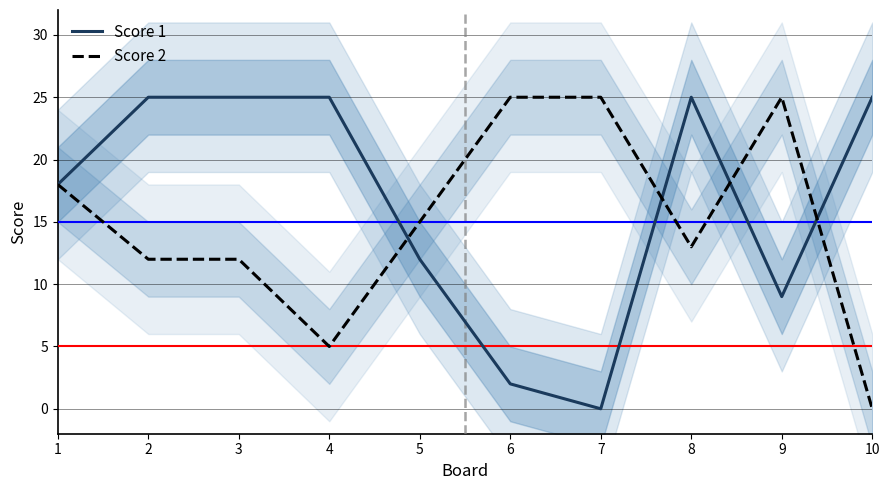

True or false: Score 2 and Score 1 cross at least once.

True